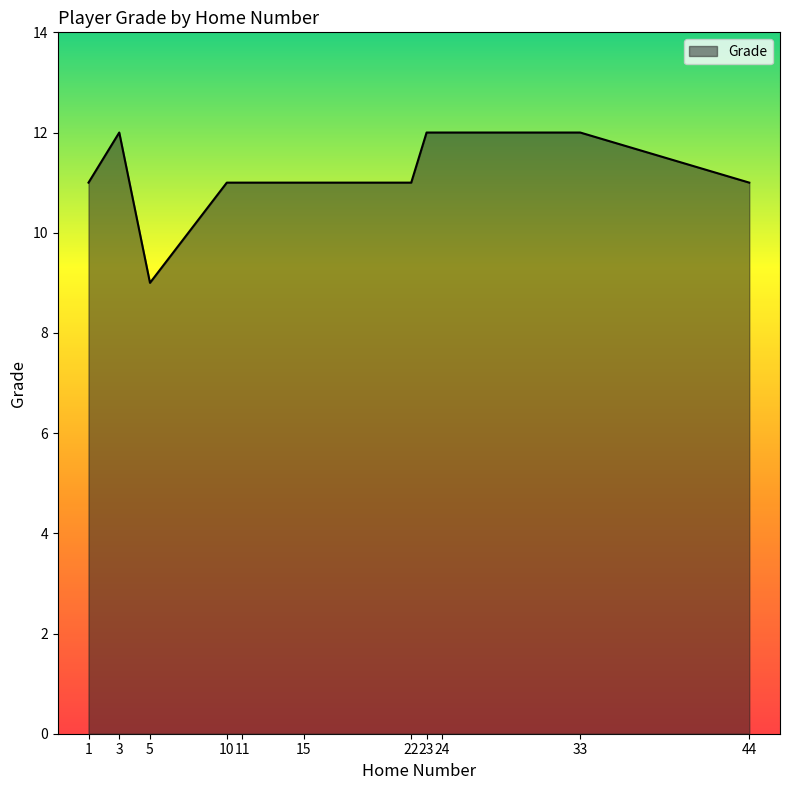

Reading left to right, what are all the values shown in this chart?

1=11	3=12	5=9	10=11	11=11	15=11	22=11	23=12	24=12	33=12	44=11